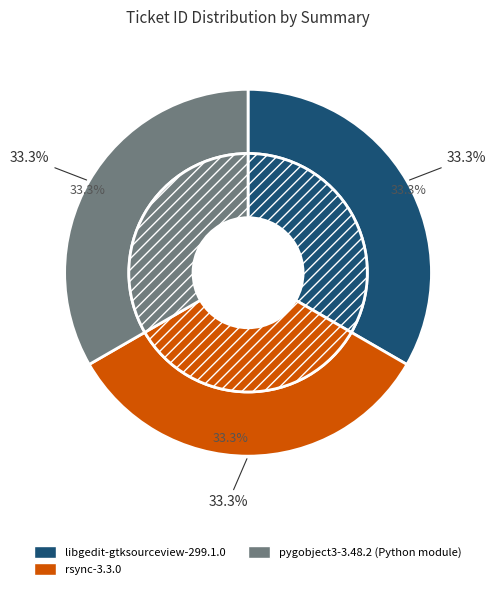

Which category has the smallest portion of the pie?

pygobject3-3.48.2 (Python module)